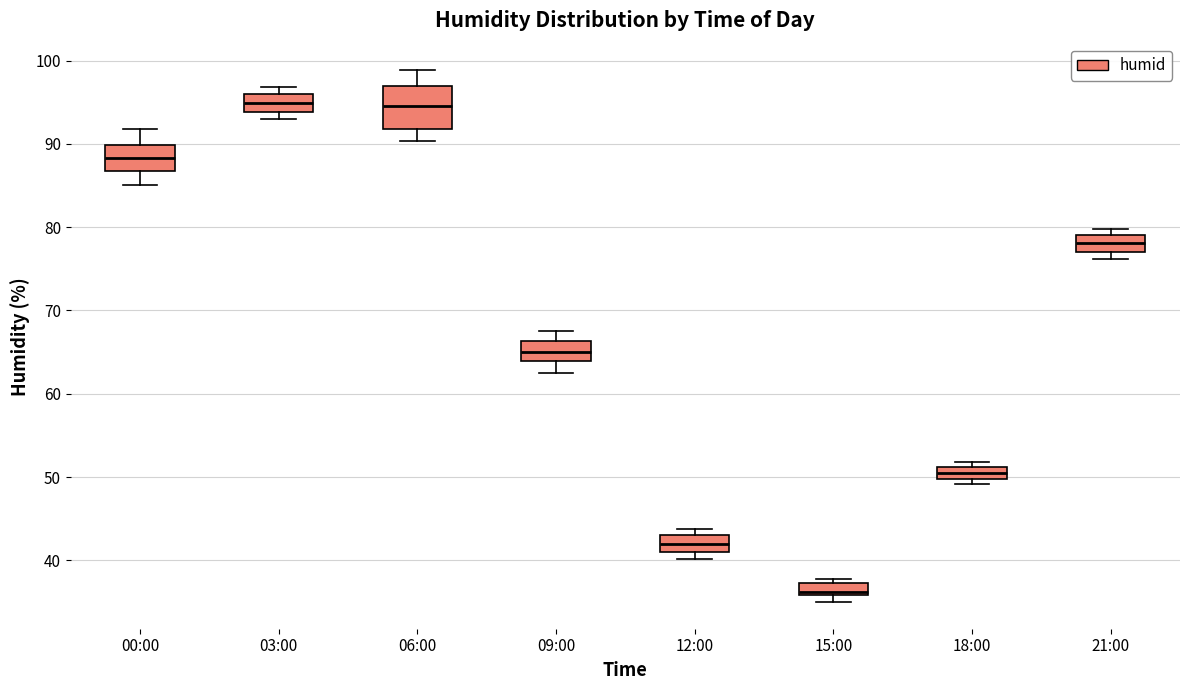

Where is the lower edge of the box for 09:00 on the y-axis? The values are not printed on the chart, so give them approximately, as read against the axis.

64